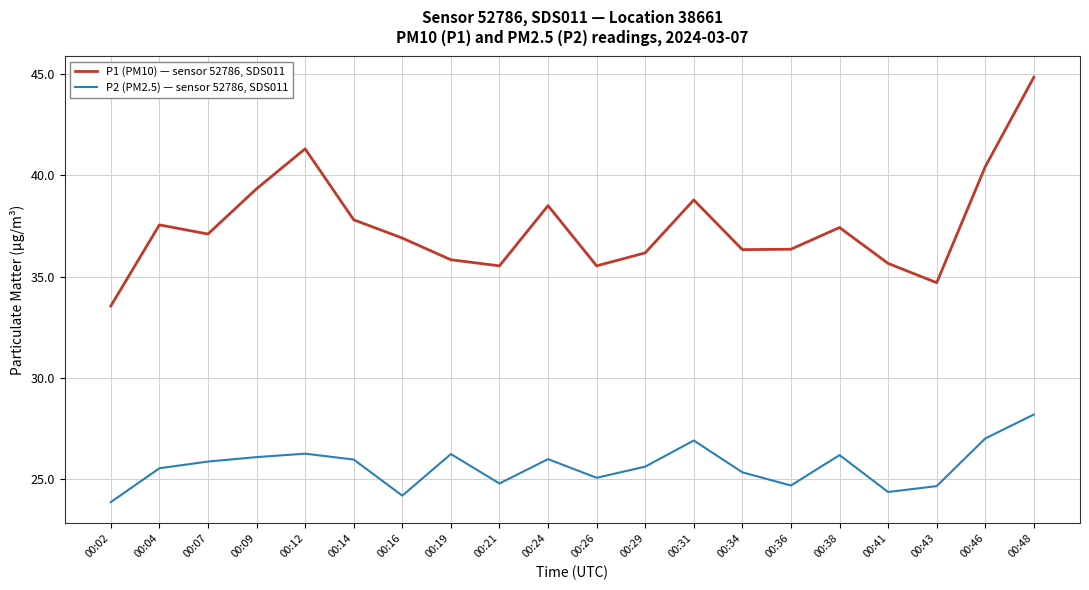

Where does the P2 (PM2.5) — sensor 52786, SDS011 series first go above 25?

00:04